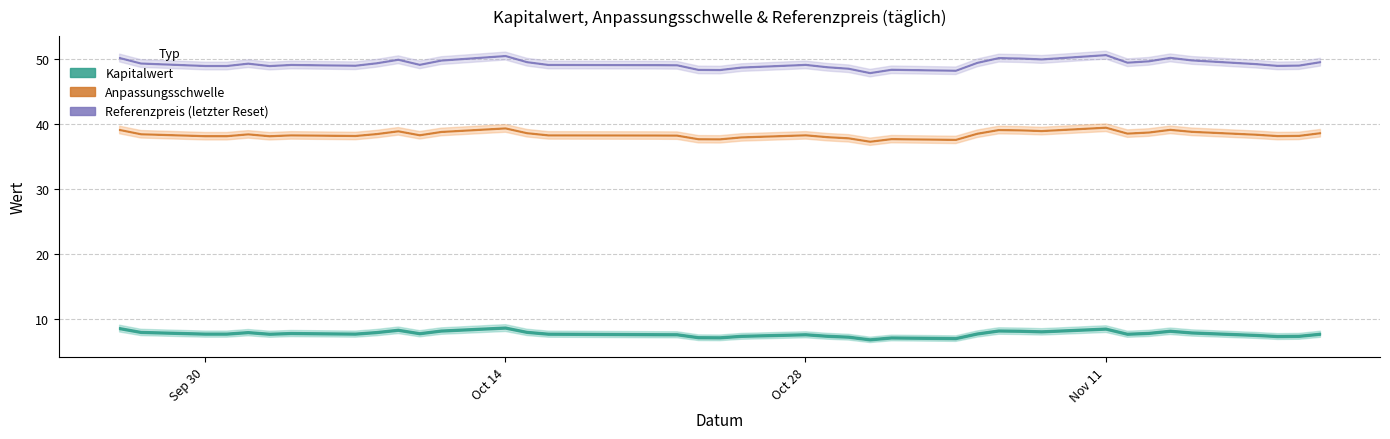

How many data points in Anpassungsschwelle are less than 38?

6